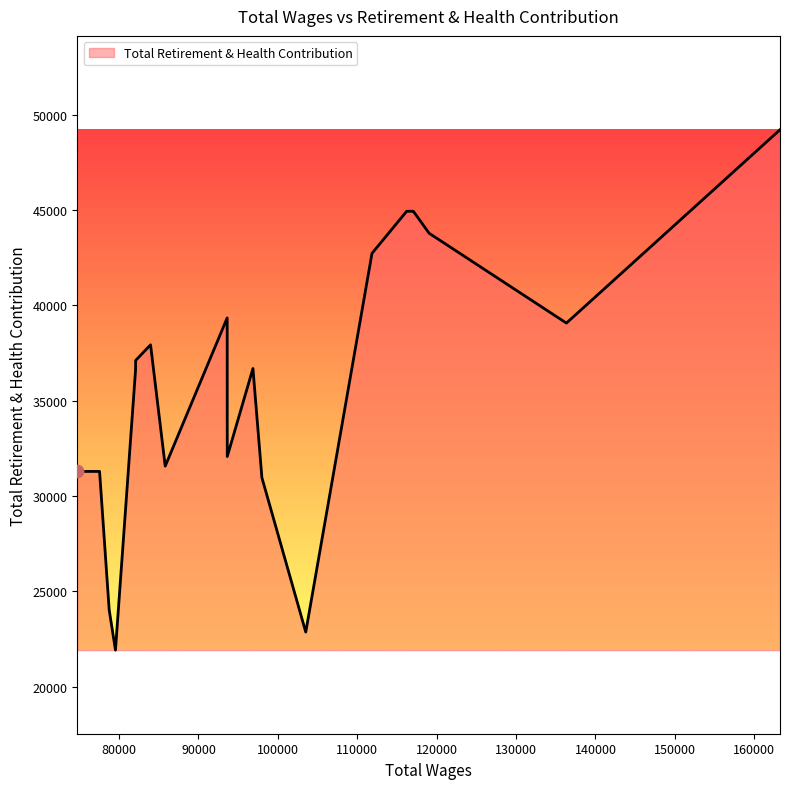

What is the smallest value displayed?

21920